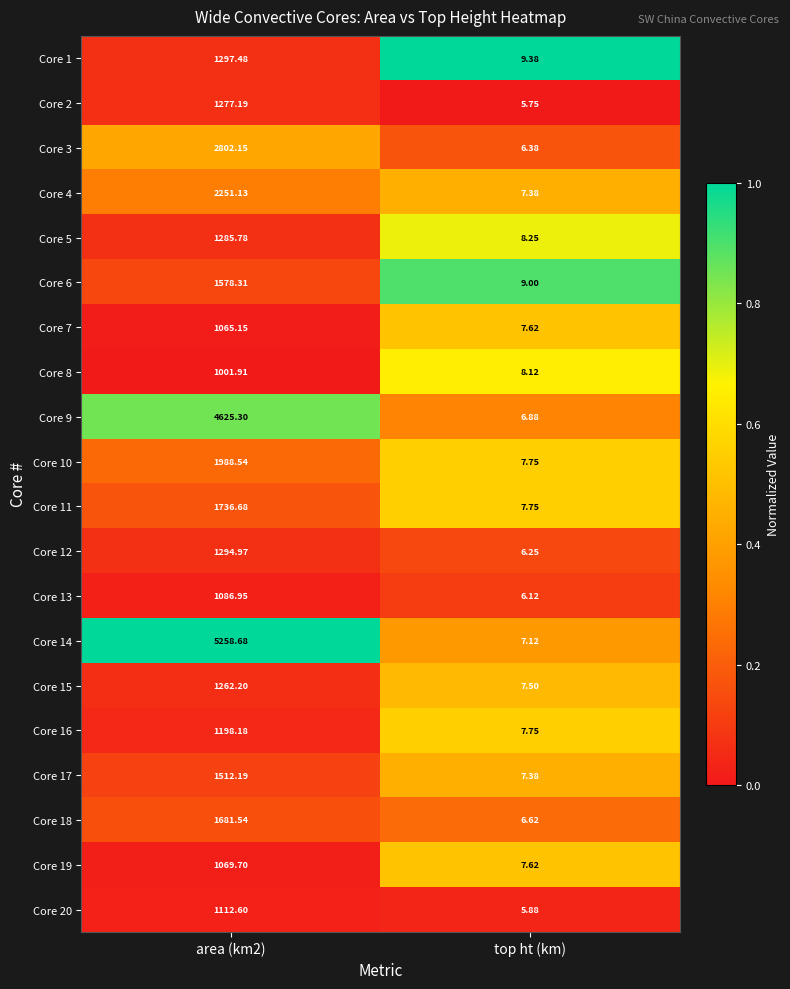

Where is Core 5 nearest to the value 647?

top ht (km)